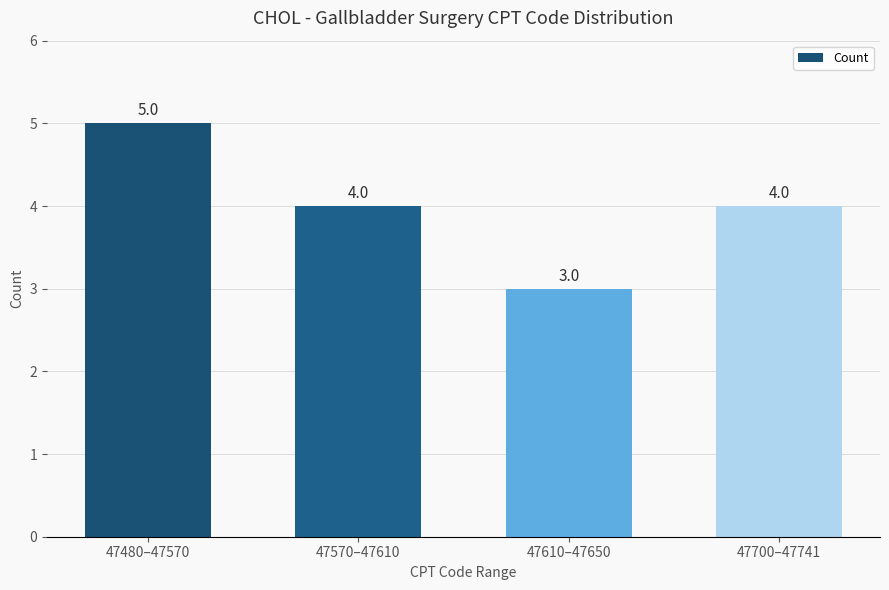

Reading left to right, what are all the values shown in this chart?

47480–47570=5	47570–47610=4	47610–47650=3	47700–47741=4